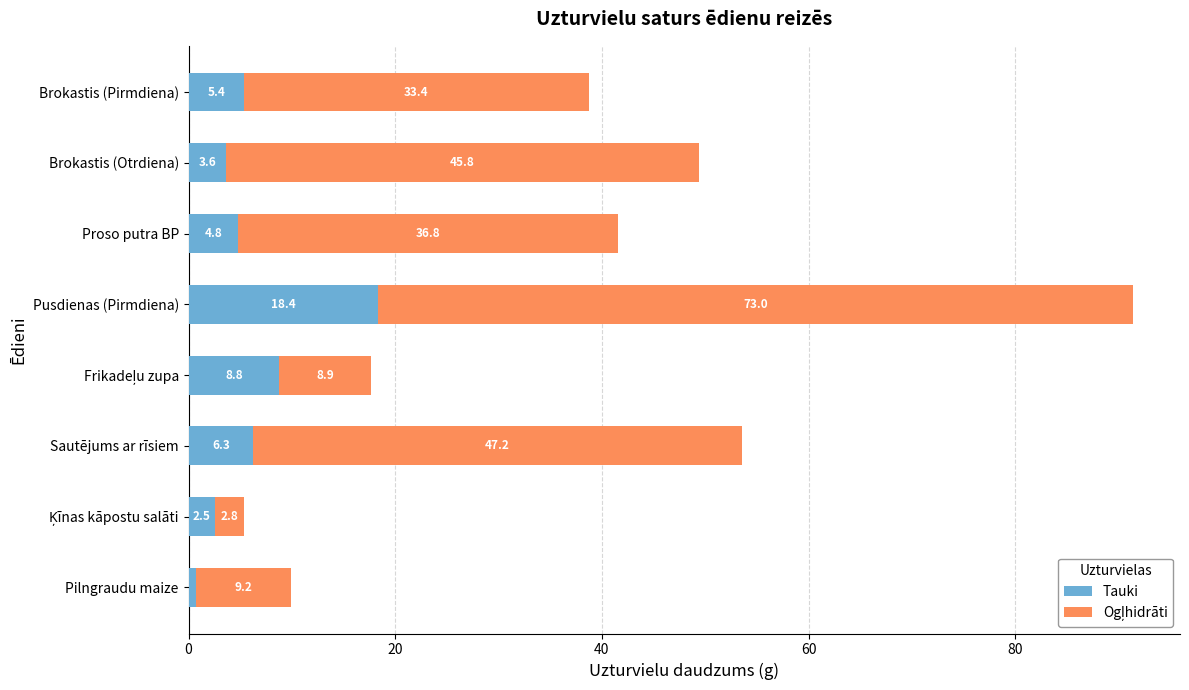

At which category is the sum across all series the highest?

Pusdienas (Pirmdiena)